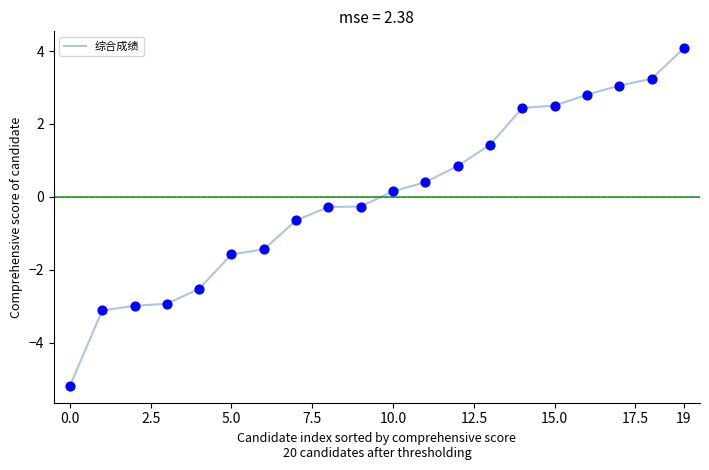

What is the smallest value displayed?

-5.2